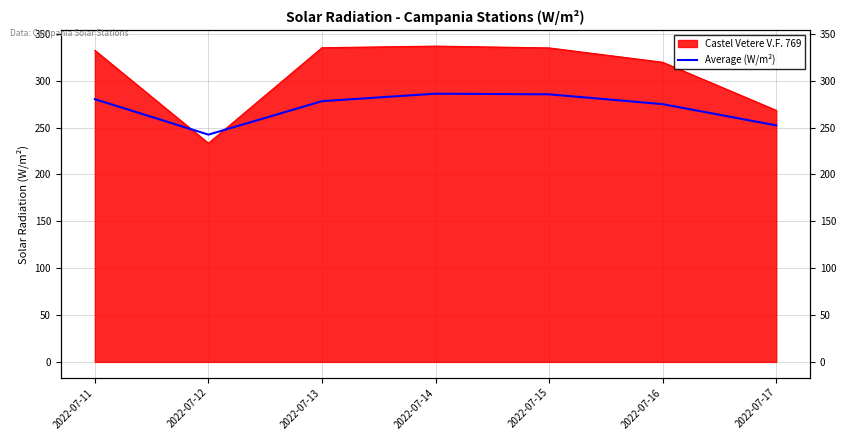

How many lines are shown in the chart?

1